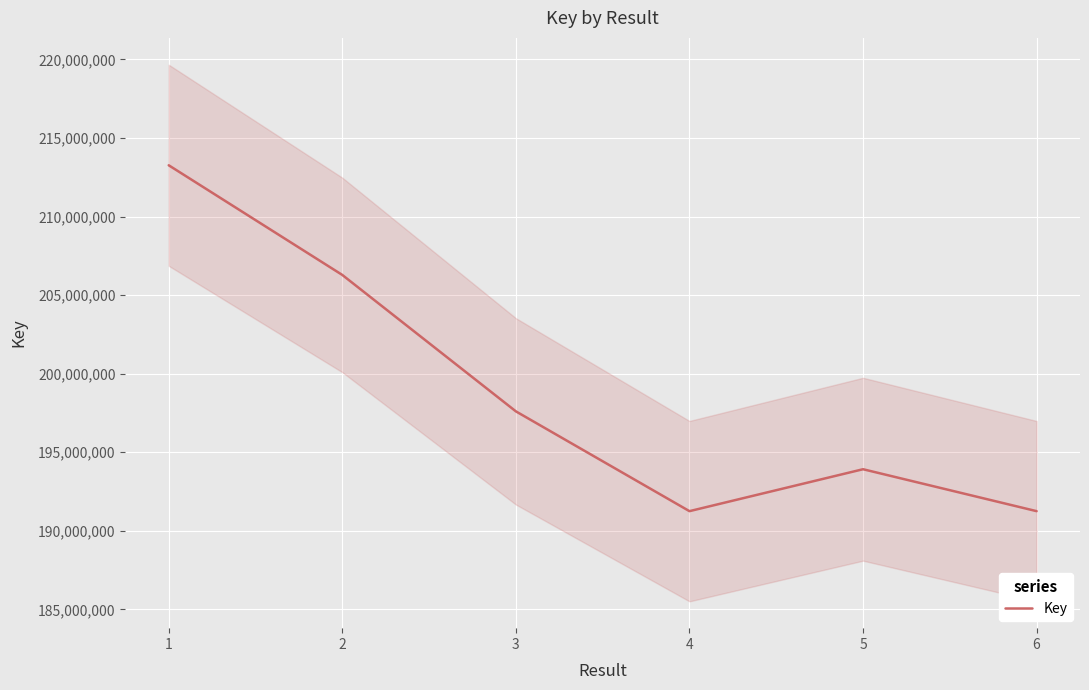

The value of Key at 4 is 66622853. True or false?

False